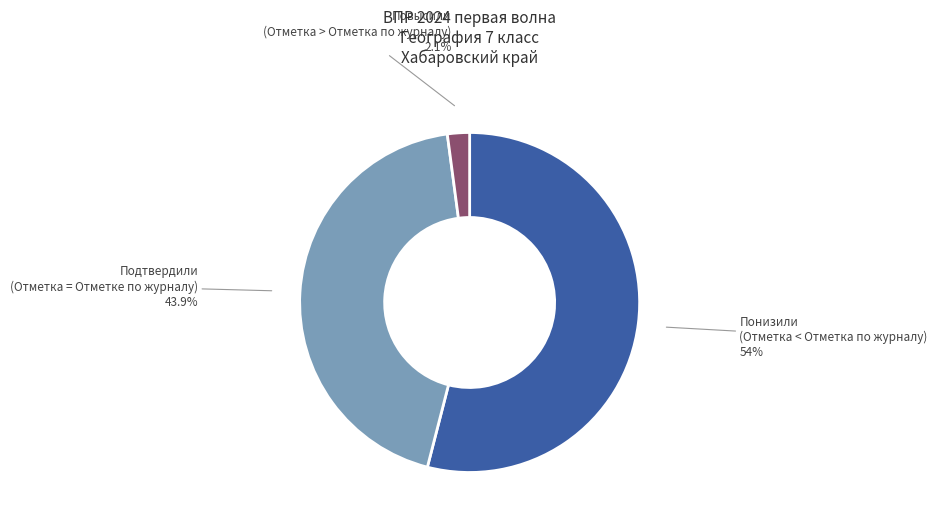

Is there a majority slice in this chart?

Yes